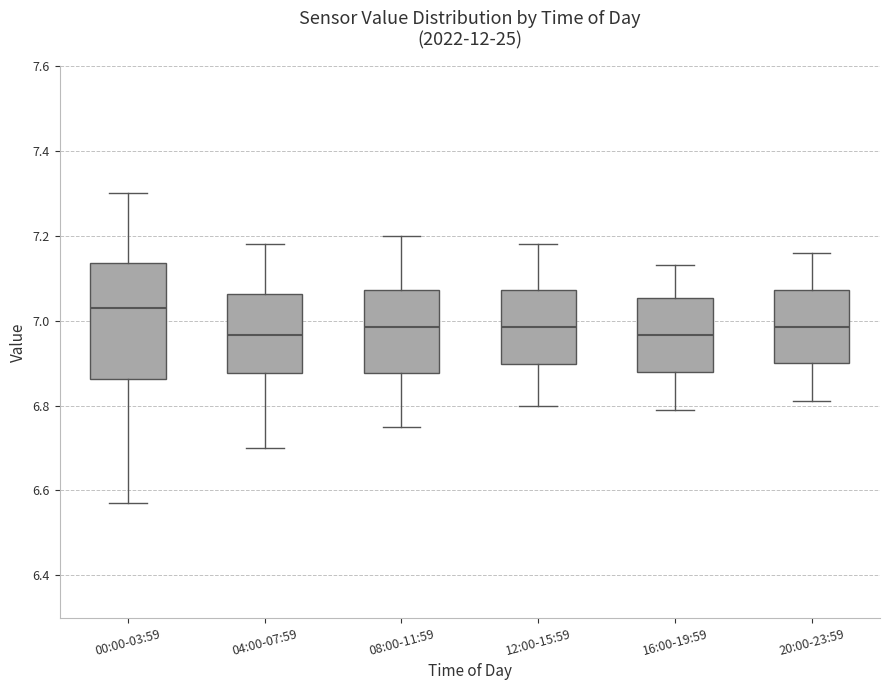

Comparing the boxes themselves (not the whiskers), which one is the tallest?

00:00-03:59